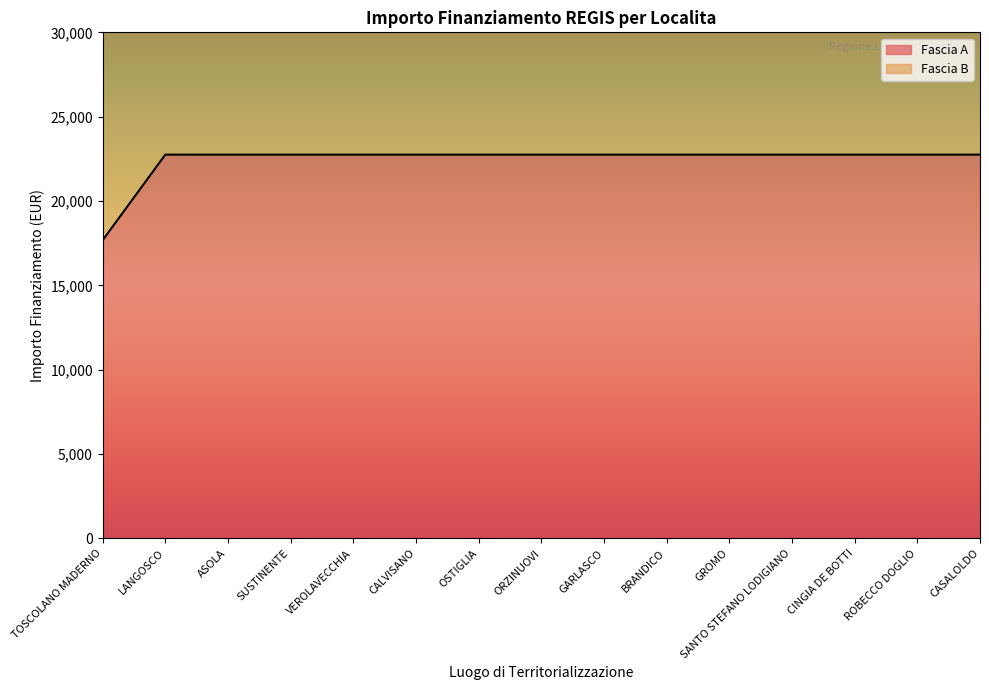

What is the value of the 3rd point from the left?

22750.0